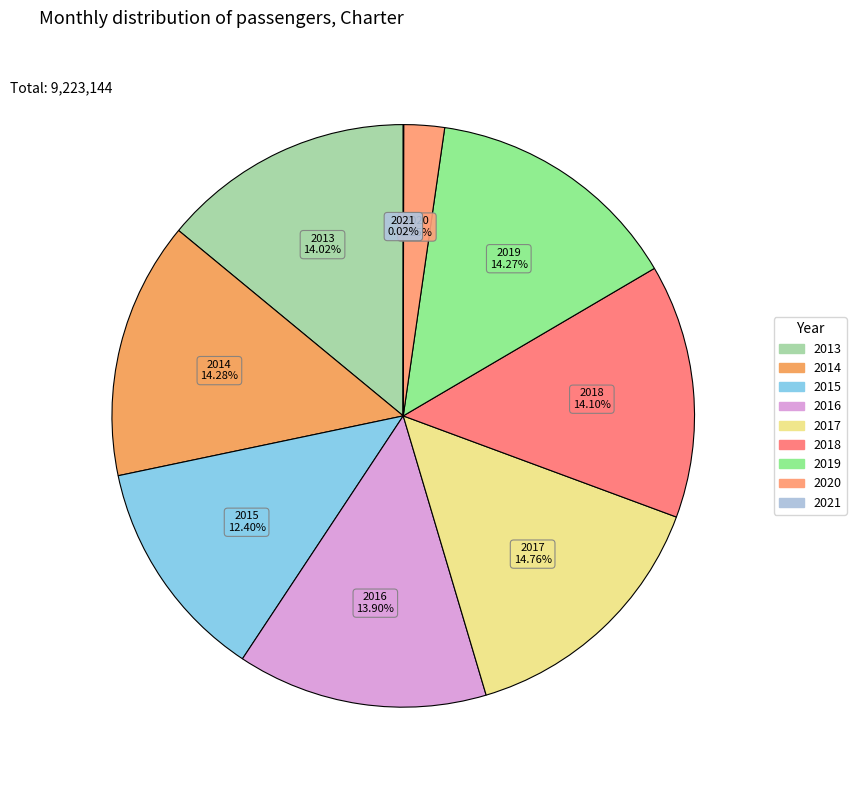

Which category has the biggest portion of the pie?

2017